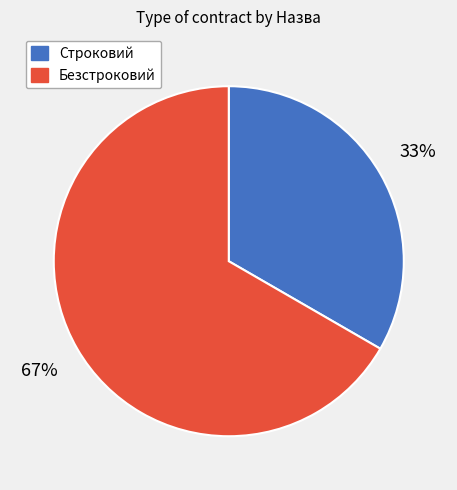

Which has a higher value, Безстроковий or Строковий?

Безстроковий